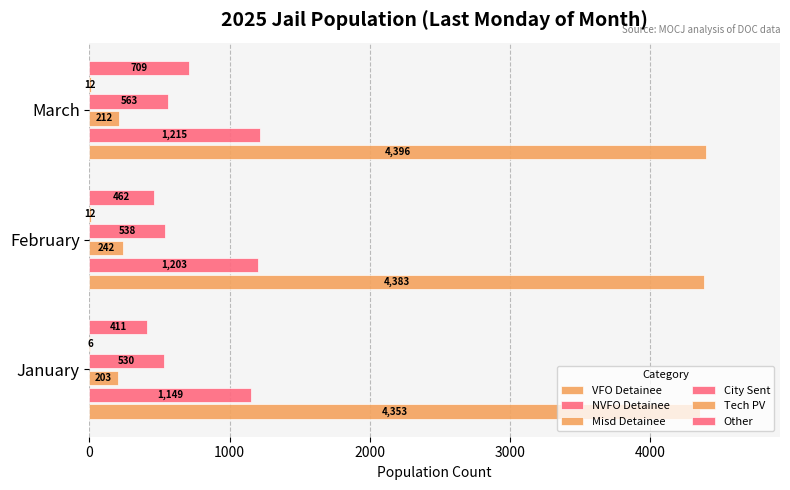

What is the maximum value shown in the chart?

4396